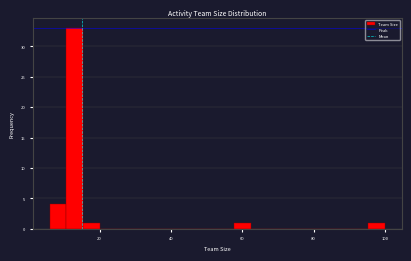

Read against the x-axis, roughly where is the centre of the tallest bar?

14